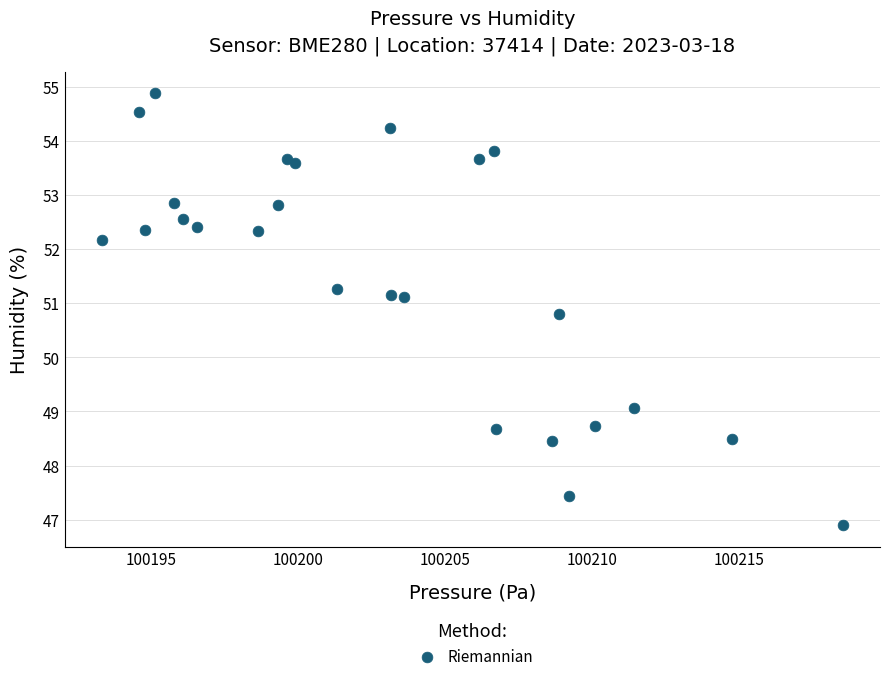

What Y value in the scatter plot is closest to 50?

50.8